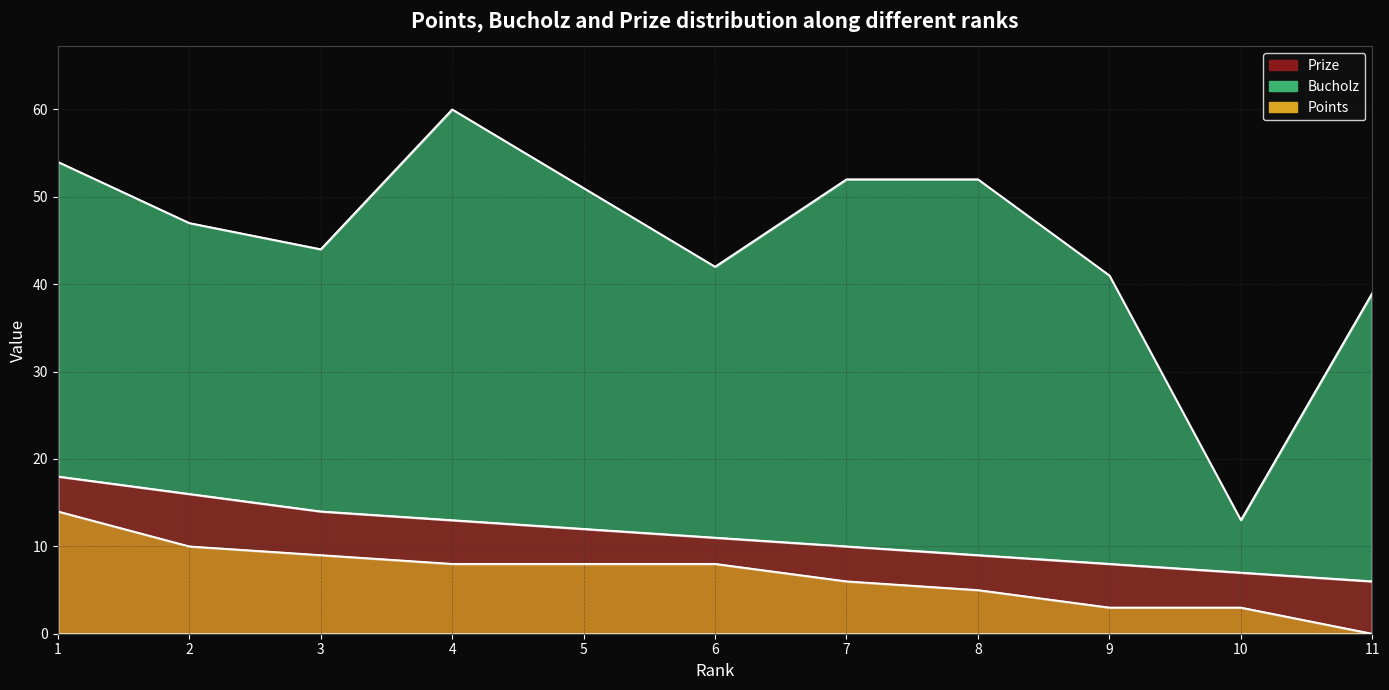

What is the value of the Bucholz point at the 8th from the left?

52